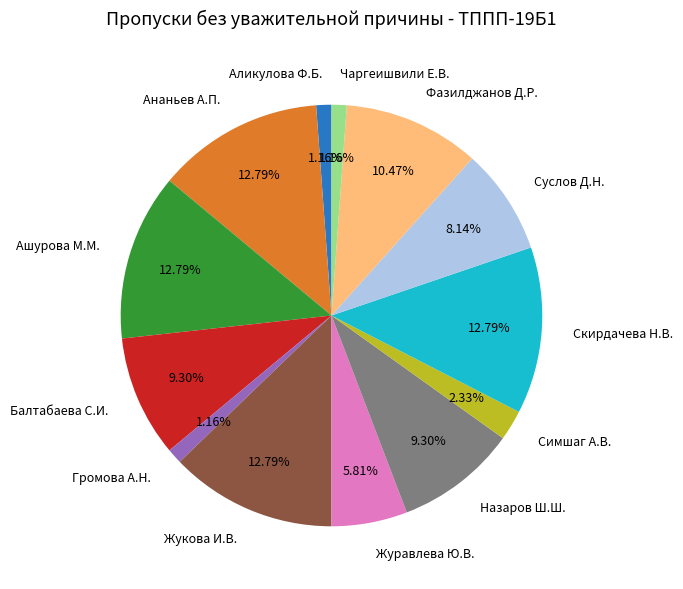

Does any single category account for the majority?

No